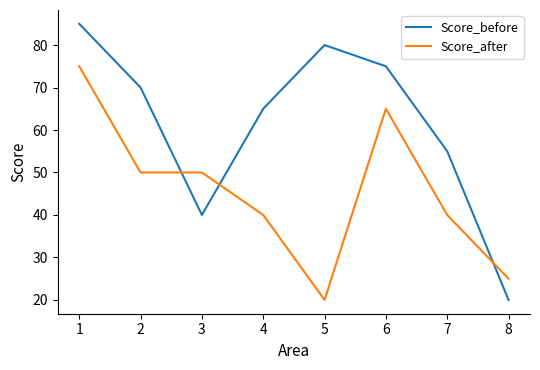

What is the approximate value of Score_after at 7, to the nearest 5?

40